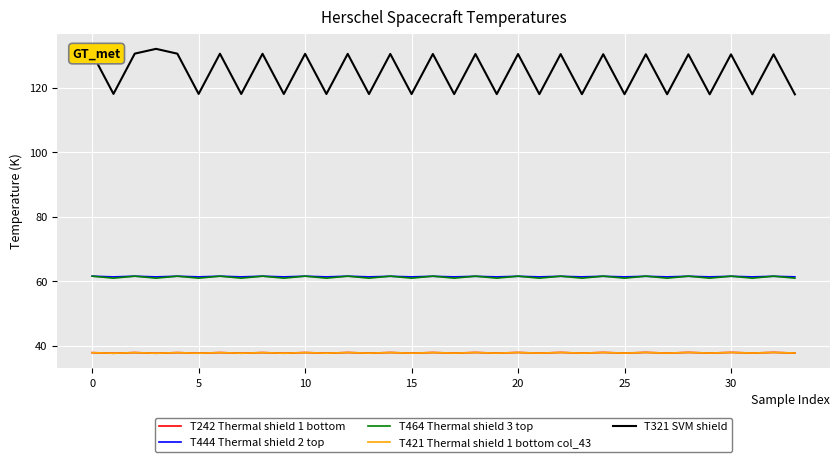

True or false: T421 Thermal shield 1 bottom col_43 and T321 SVM shield intersect in this chart.

False